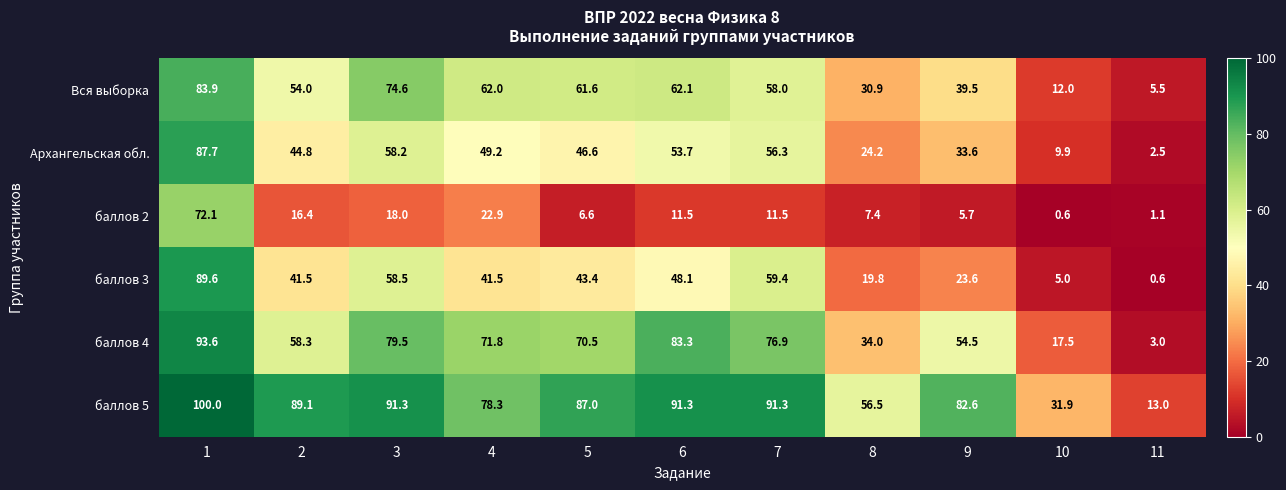

The value of баллов 4 at 2 is 58.3. True or false?

True